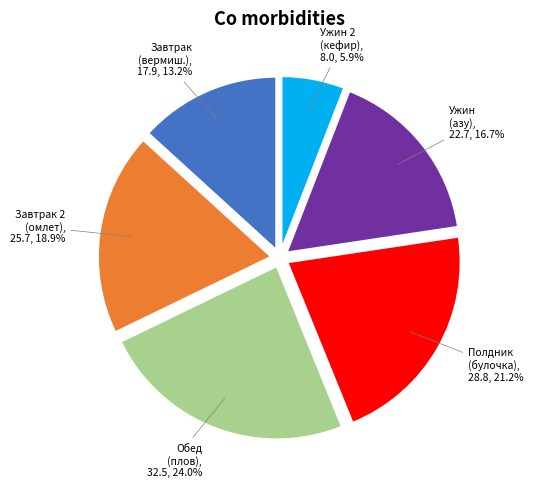

Does any single category account for the majority?

No